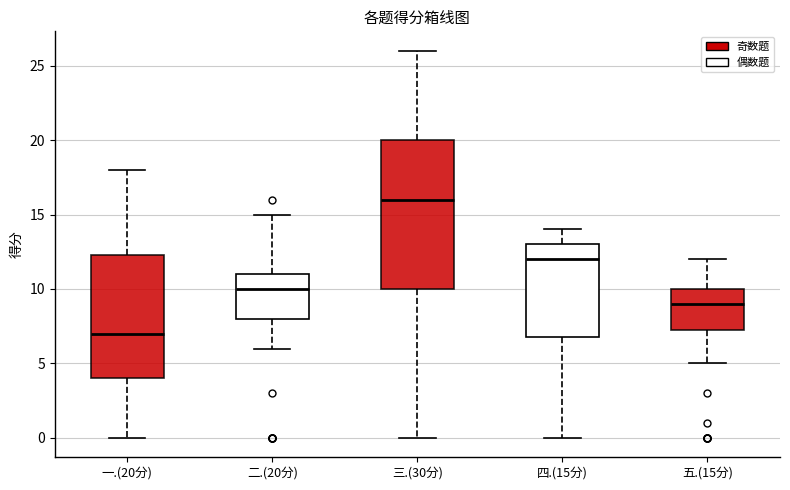

Which box has the lowest median line?

一.(20分)